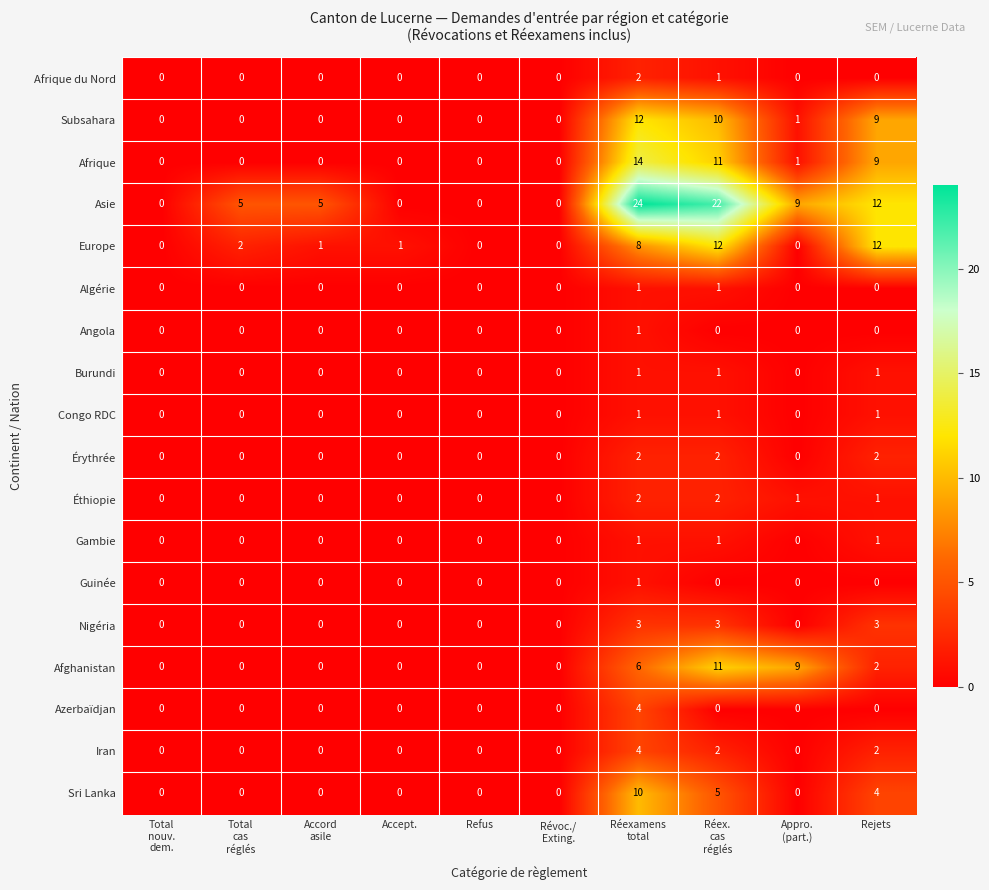

How many Éthiopie values are between 0 and 1?

8